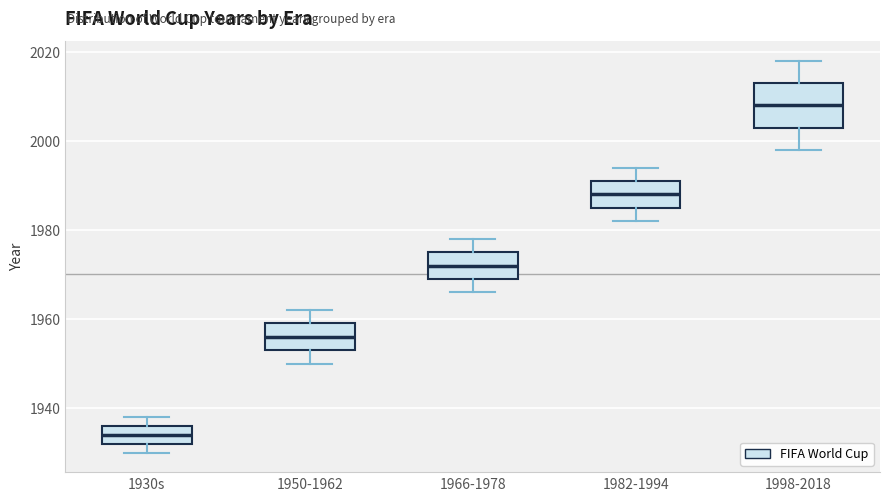

Reading left to right, read every box against the y-axis: the position of its median line, the range the box covers, and the ends of its whiskers. The values are not printed on the chart, so give them approximately, as read against the axis.

1930s: median 1934, box 1932 to 1936, whiskers 1930 to 1938
1950-1962: median 1956, box 1954 to 1960, whiskers 1950 to 1962
1966-1978: median 1972, box 1970 to 1976, whiskers 1966 to 1978
1982-1994: median 1988, box 1986 to 1992, whiskers 1982 to 1994
1998-2018: median 2008, box 2004 to 2014, whiskers 1998 to 2018